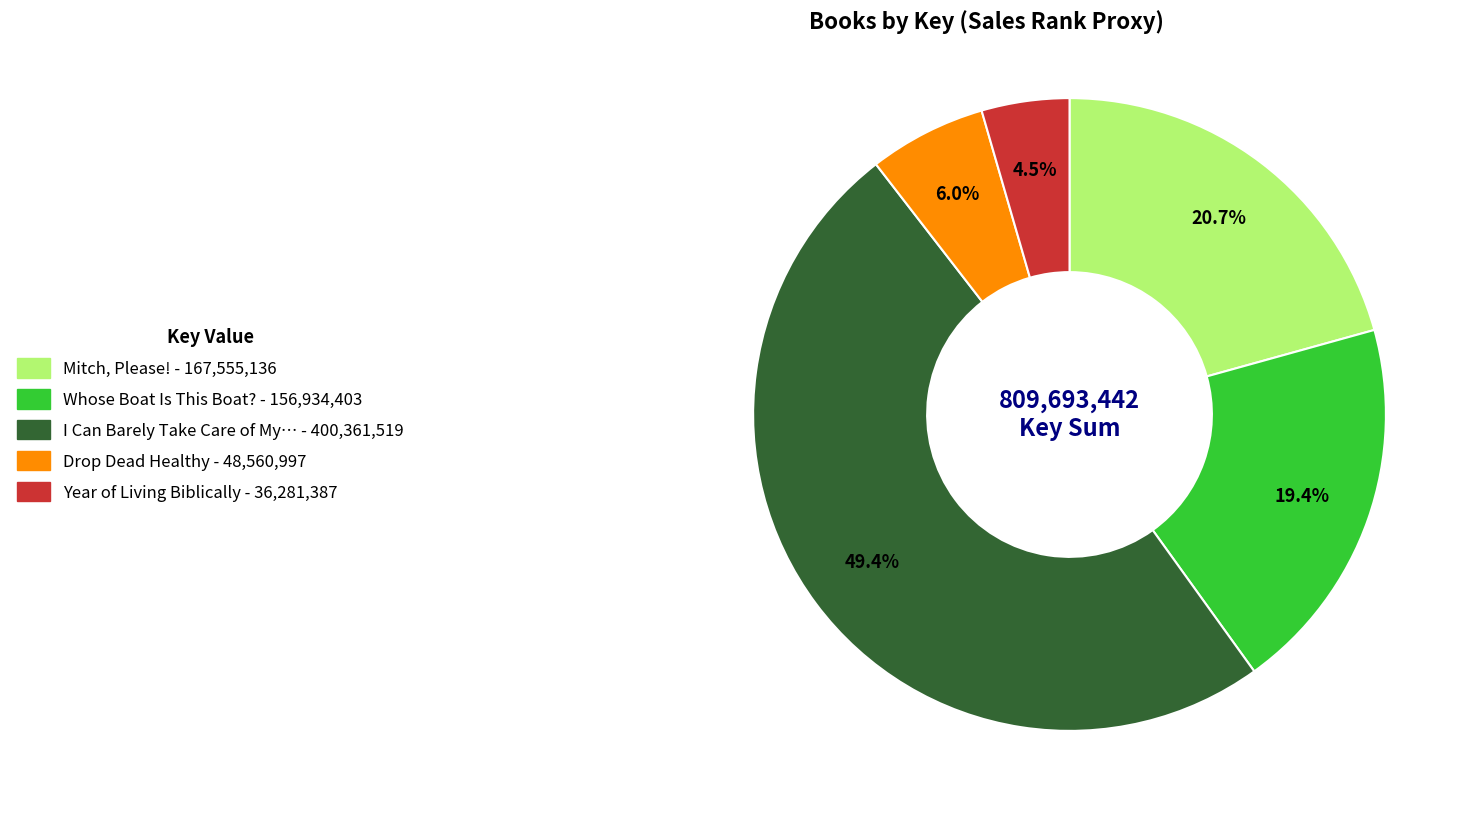

How many segments does this pie chart have?

5